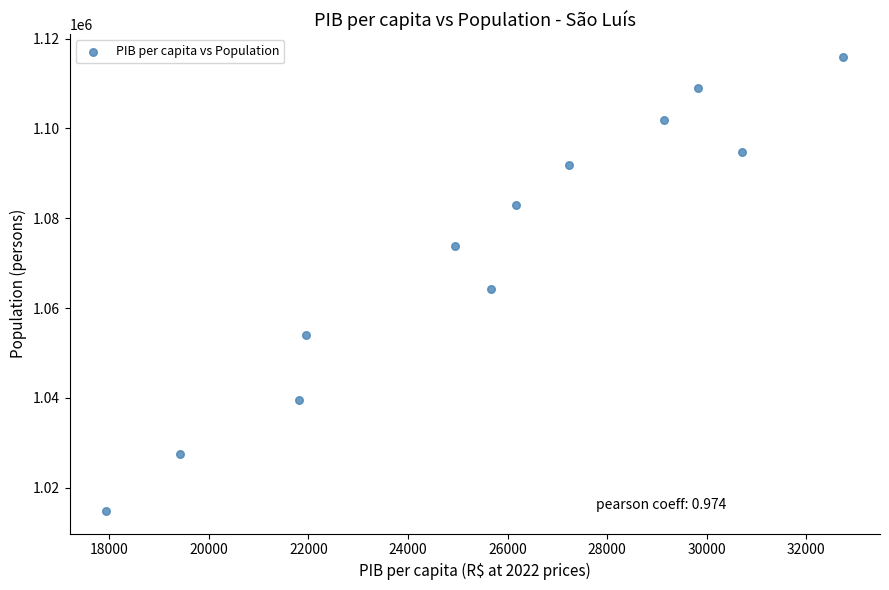

What is the range of Y values (max minus min)?

101095